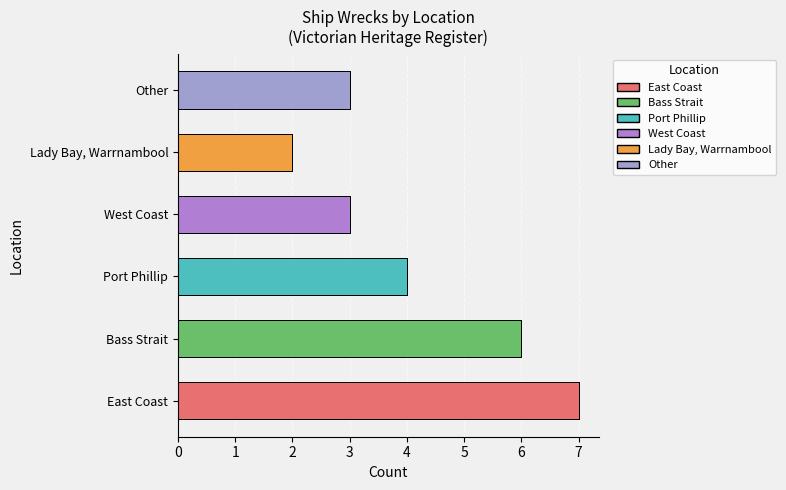

Does the chart contain any negative values?

No